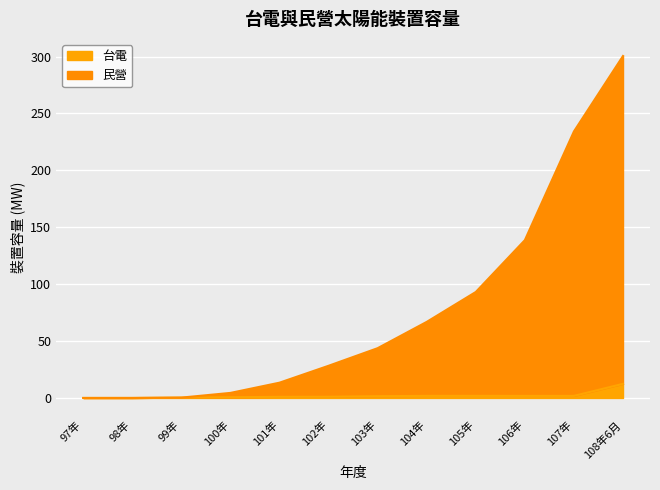

List the series in order of their overall mean, highest first.

民營, 台電